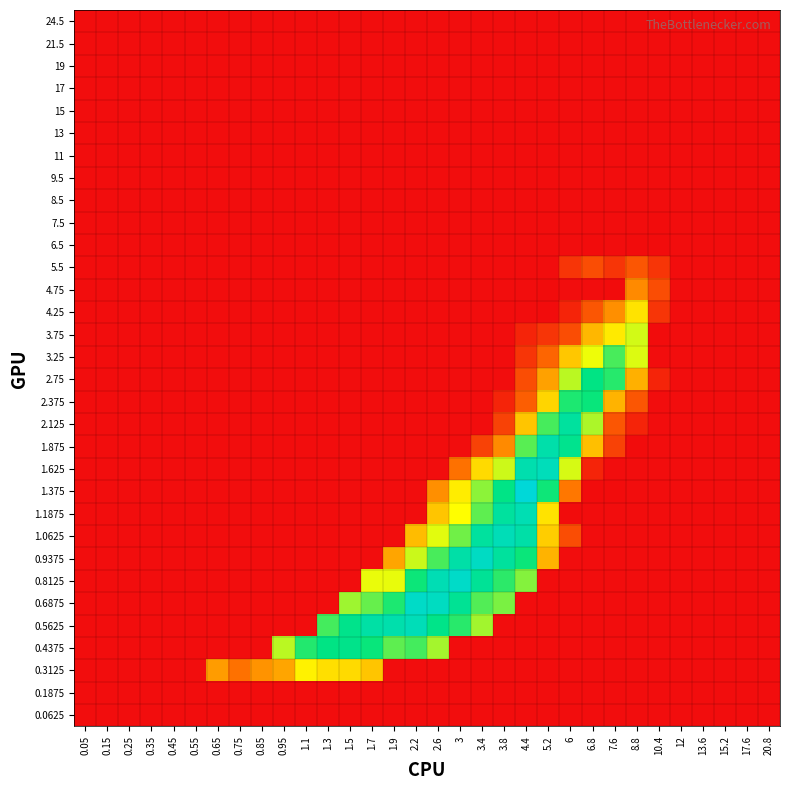

How many series are shown in this chart?

32